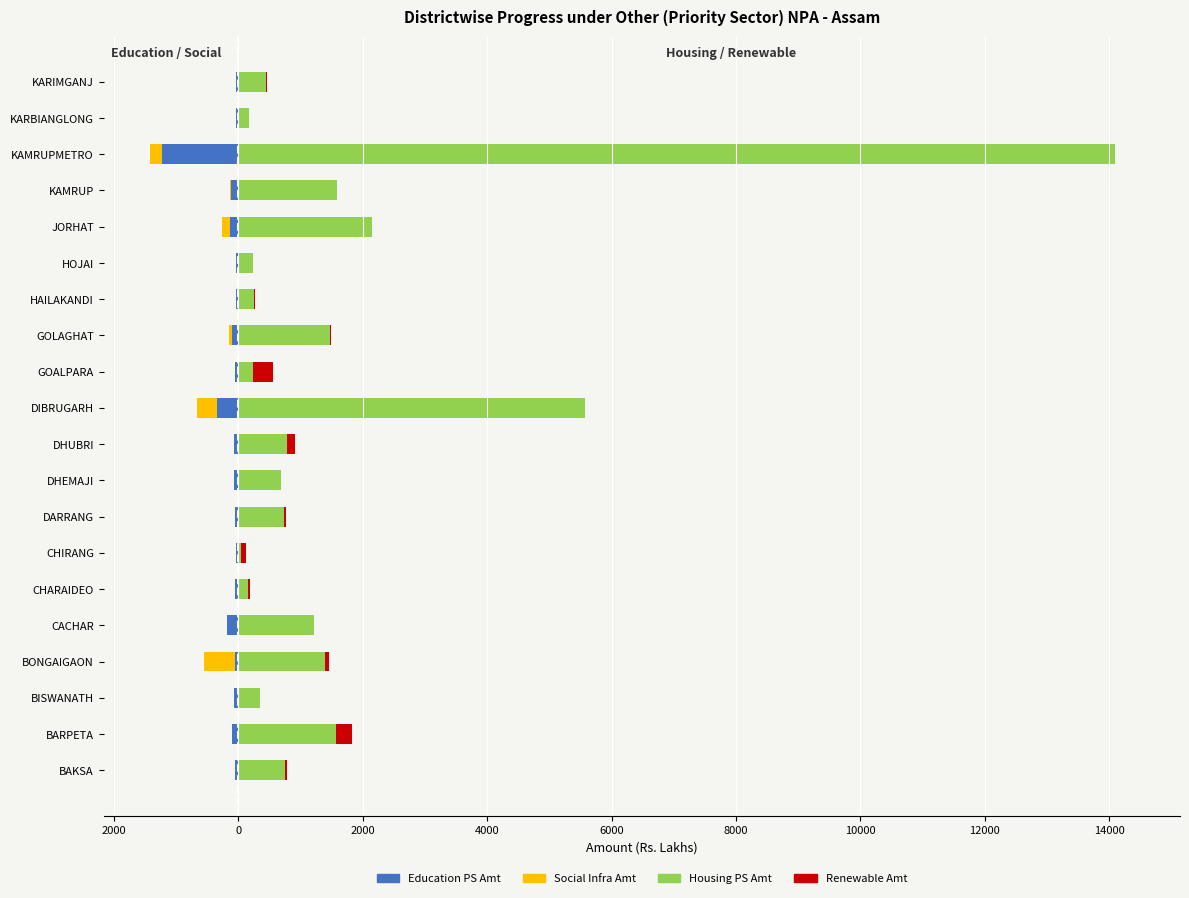

The Housing PS Amt series shows 255.8 at CACHAR. True or false?

False